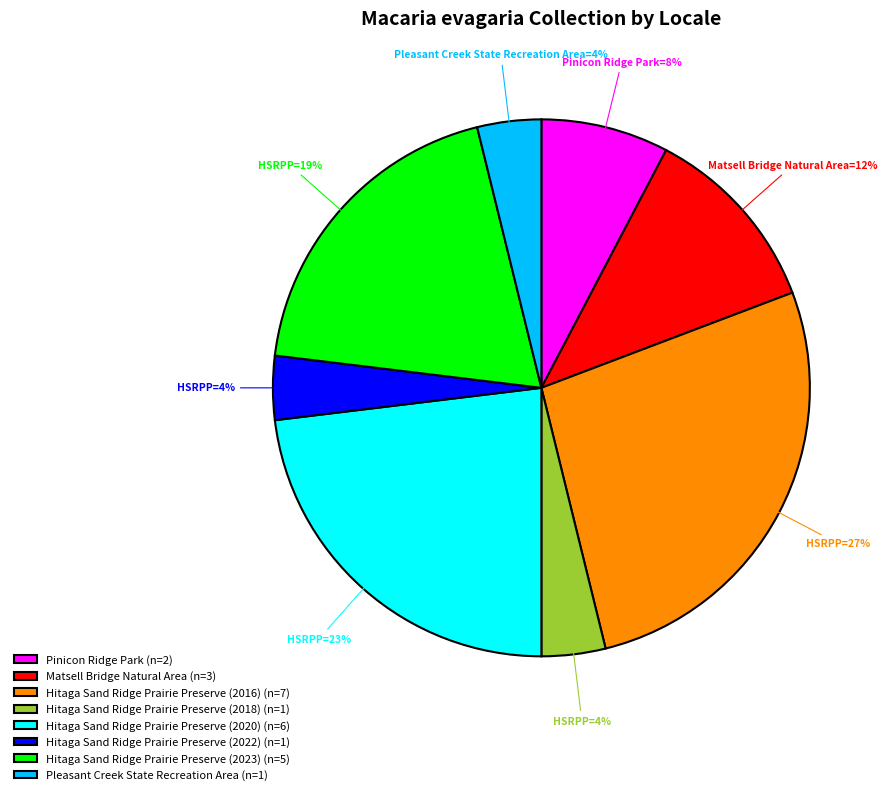

How many segments does this pie chart have?

8